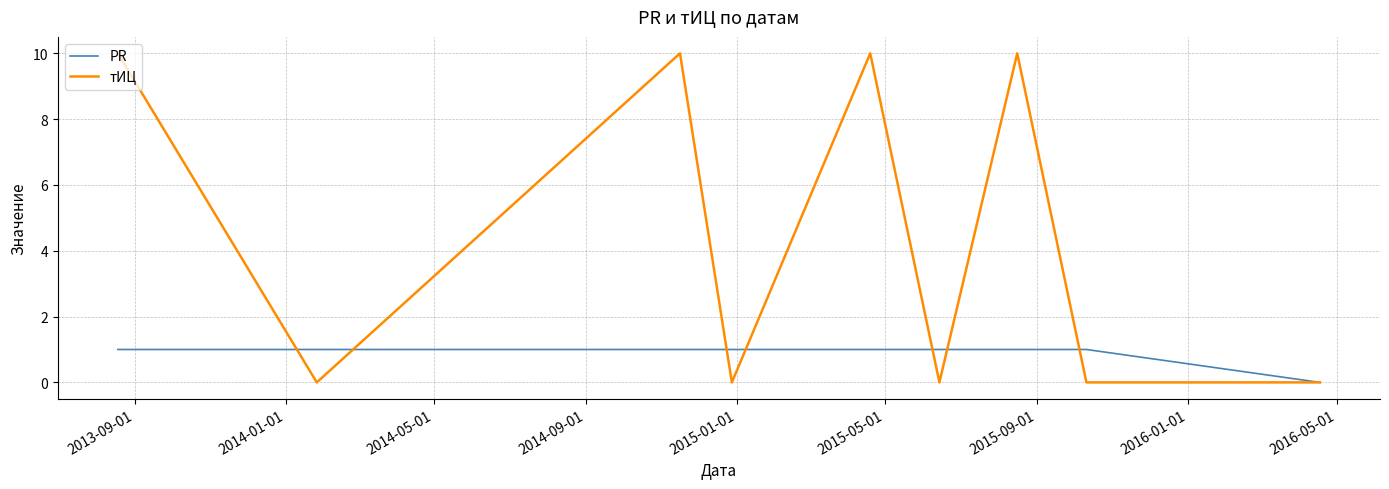

Which series has the largest total across all categories?

тИЦ